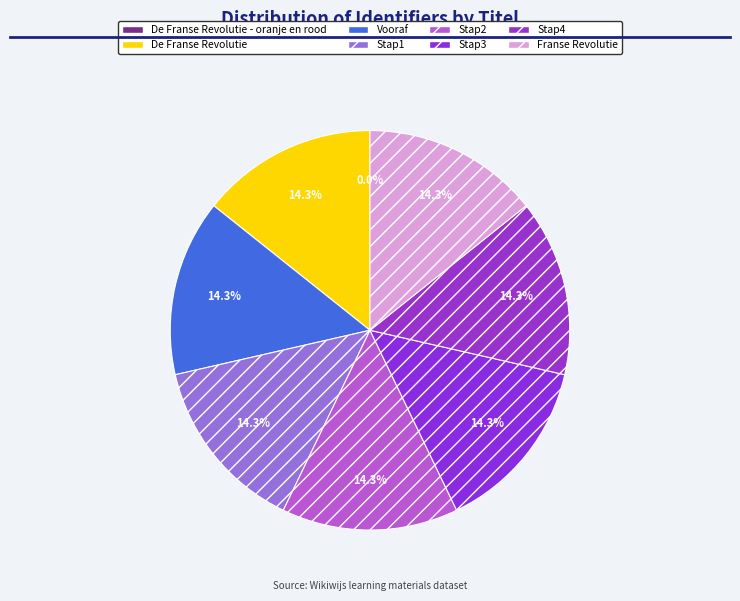

Approximately how many times larger is the value at Stap1 compared to Stap2?

1.0